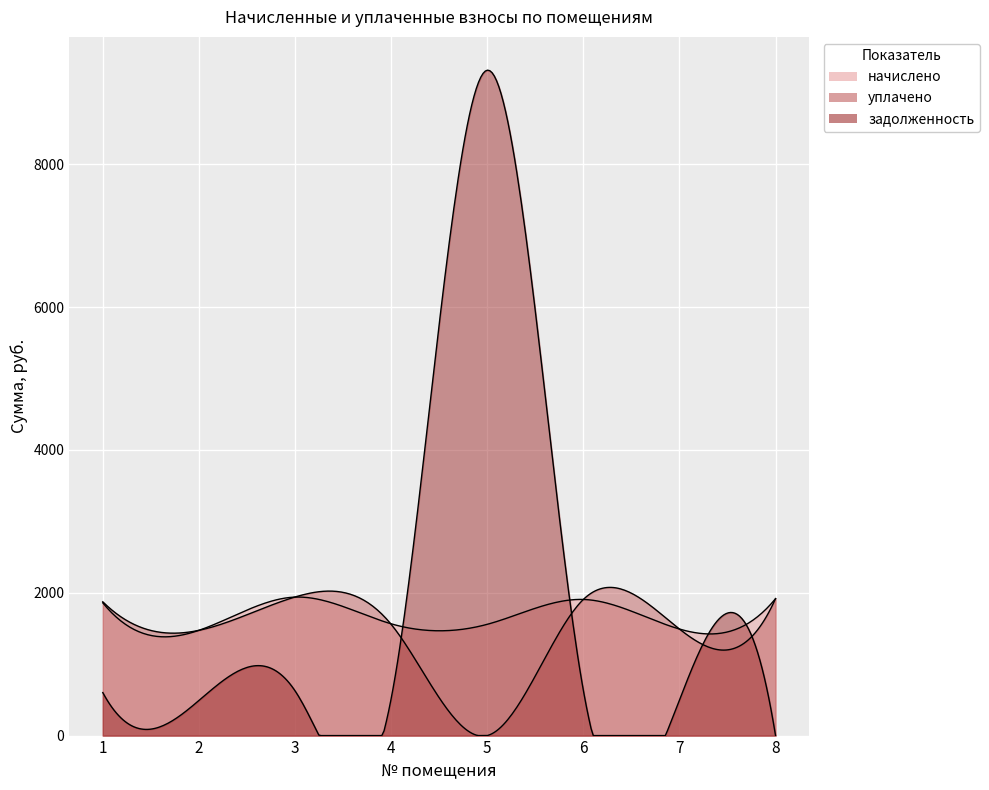

What is the total value across all series at 1?

4334.0